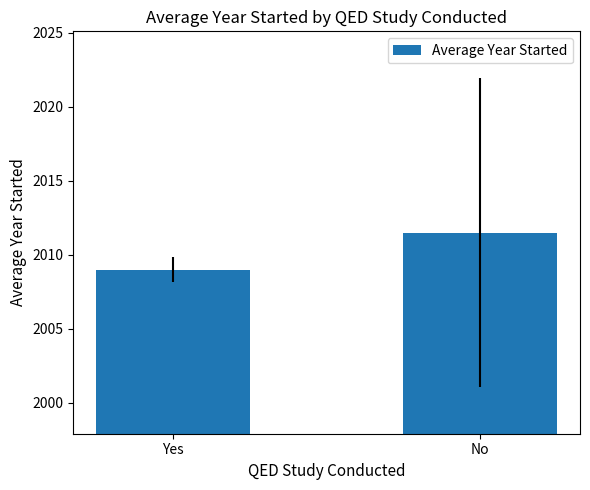

What is the change in value from Yes to No?

+2.5